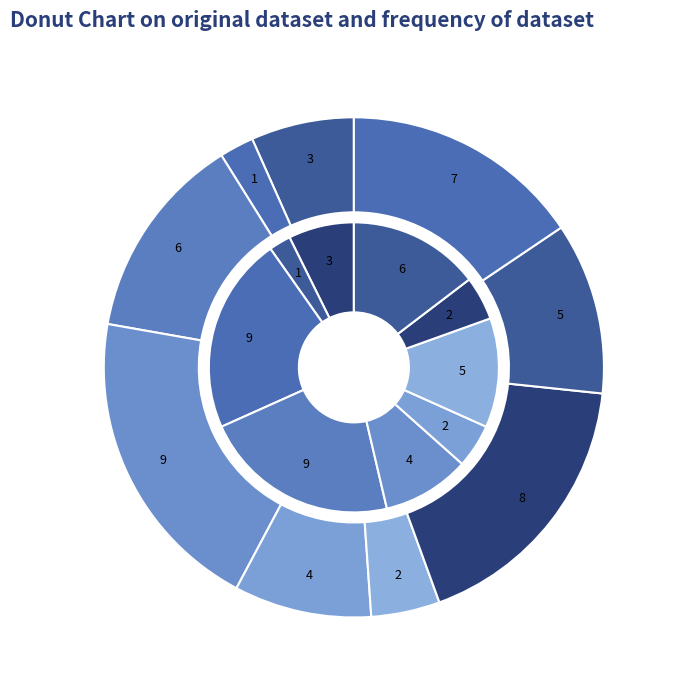

Count the number of slices in the pie.

9